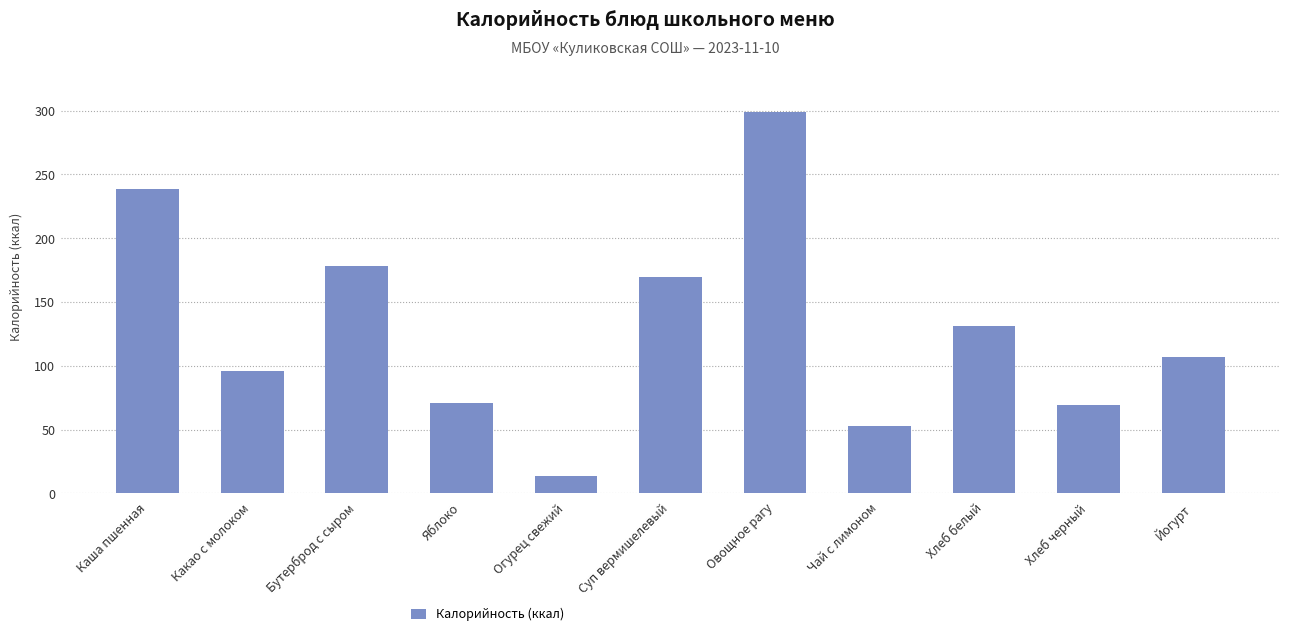

How many distinct data groups are displayed?

1